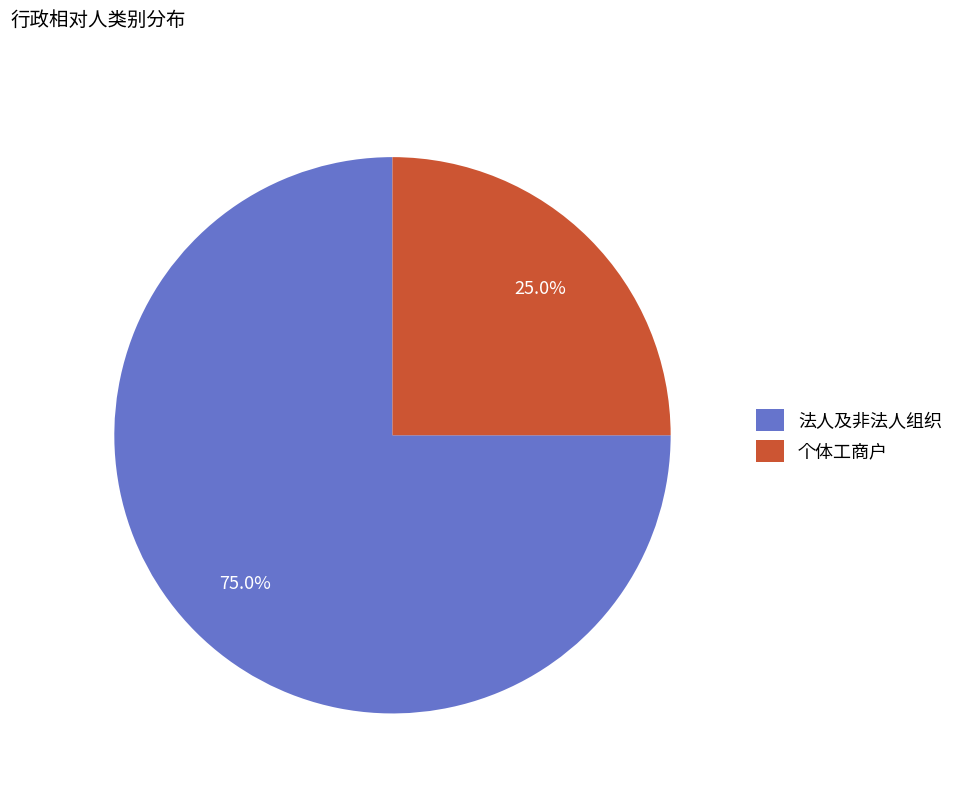

The 个体工商户 slice represents 25% of the pie. True or false?

True